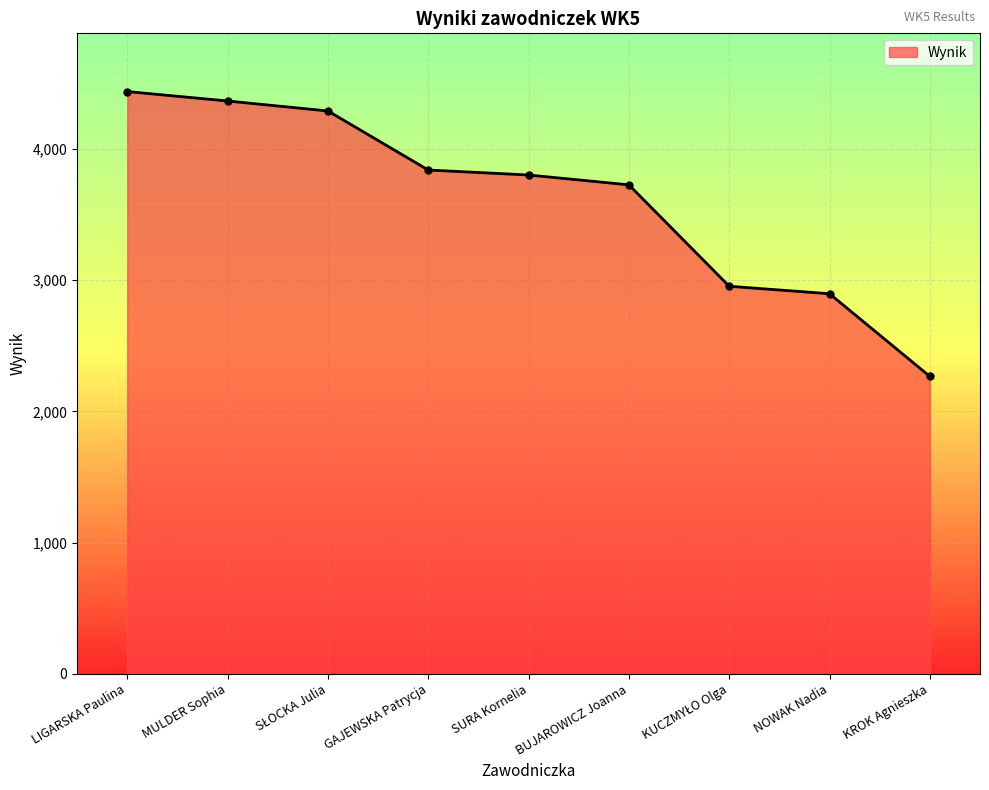

Does the chart display data point markers on the line(s)?

Yes